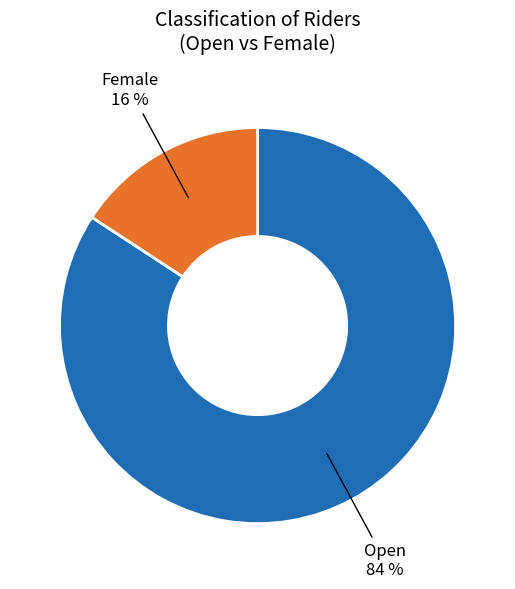

Between Female and Open, which is larger?

Open